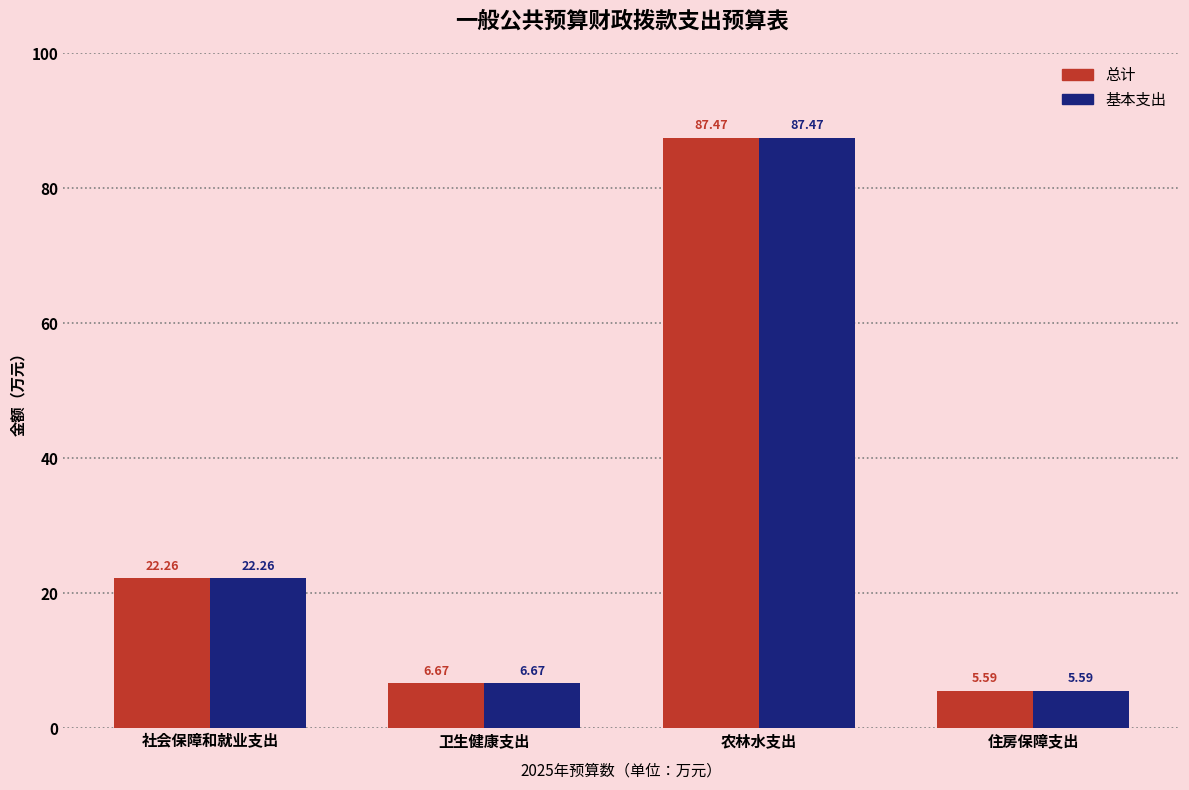

True or false: 基本支出 has a value of 5.6 at 住房保障支出.

True